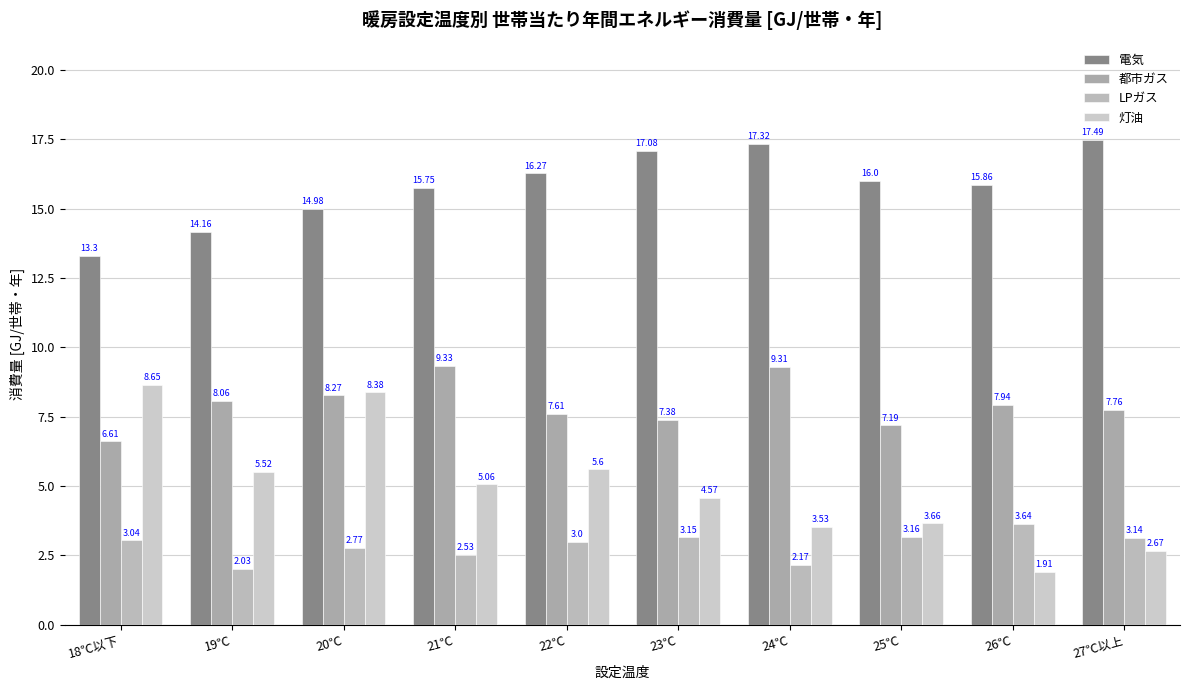

Rank the series by their average value, from lowest to highest.

LPガス, 灯油, 都市ガス, 電気